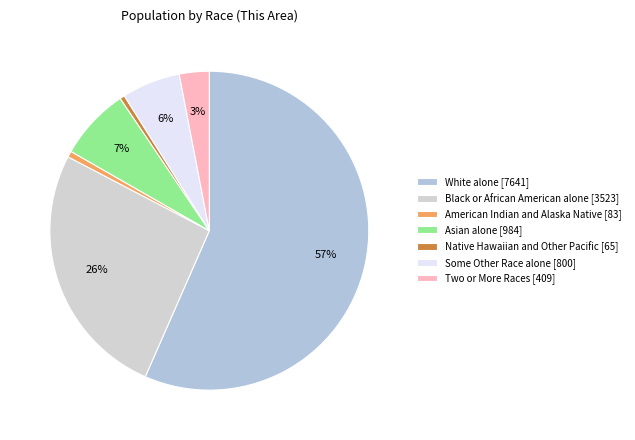

Which slice is the smallest?

Native Hawaiian and Other Pacific